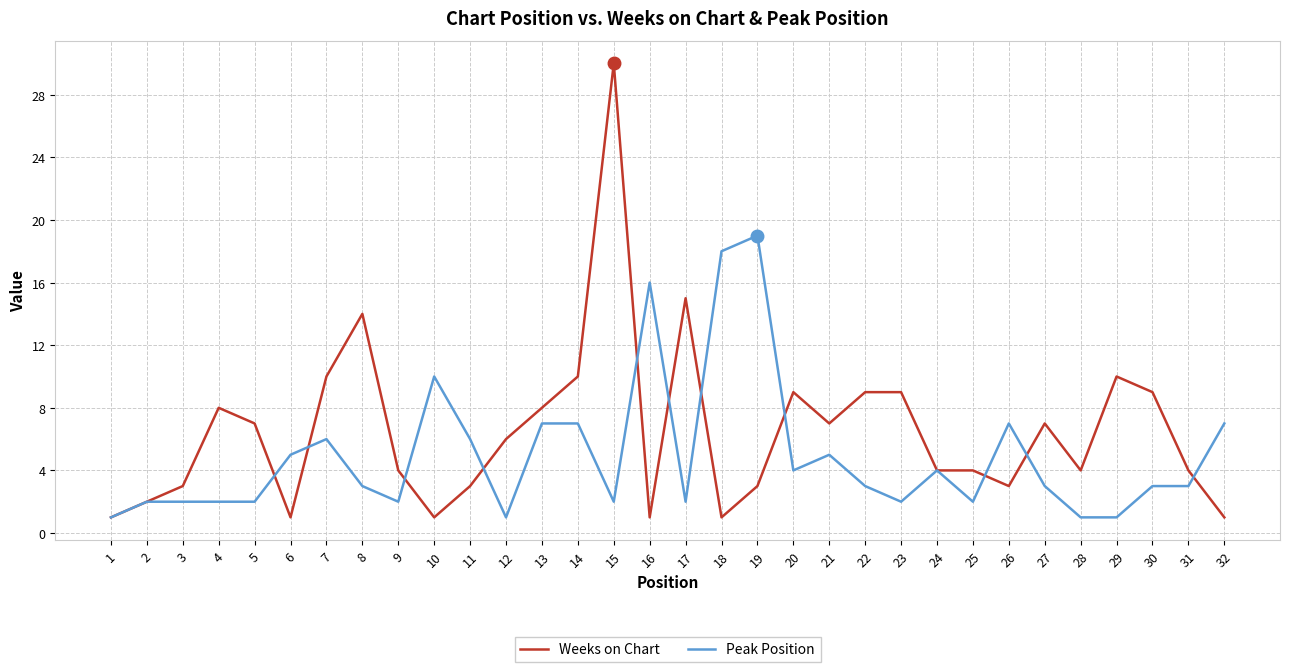

Reading left to right, list all the values displayed in this chart.

Weeks on Chart: 1	2	3	8	7	1	10	14	4	1	3	6	8	10	30	1	15	1	3	9	7	9	9	4	4	3	7	4	10	9	4	1
Peak Position: 1	2	2	2	2	5	6	3	2	10	6	1	7	7	2	16	2	18	19	4	5	3	2	4	2	7	3	1	1	3	3	7